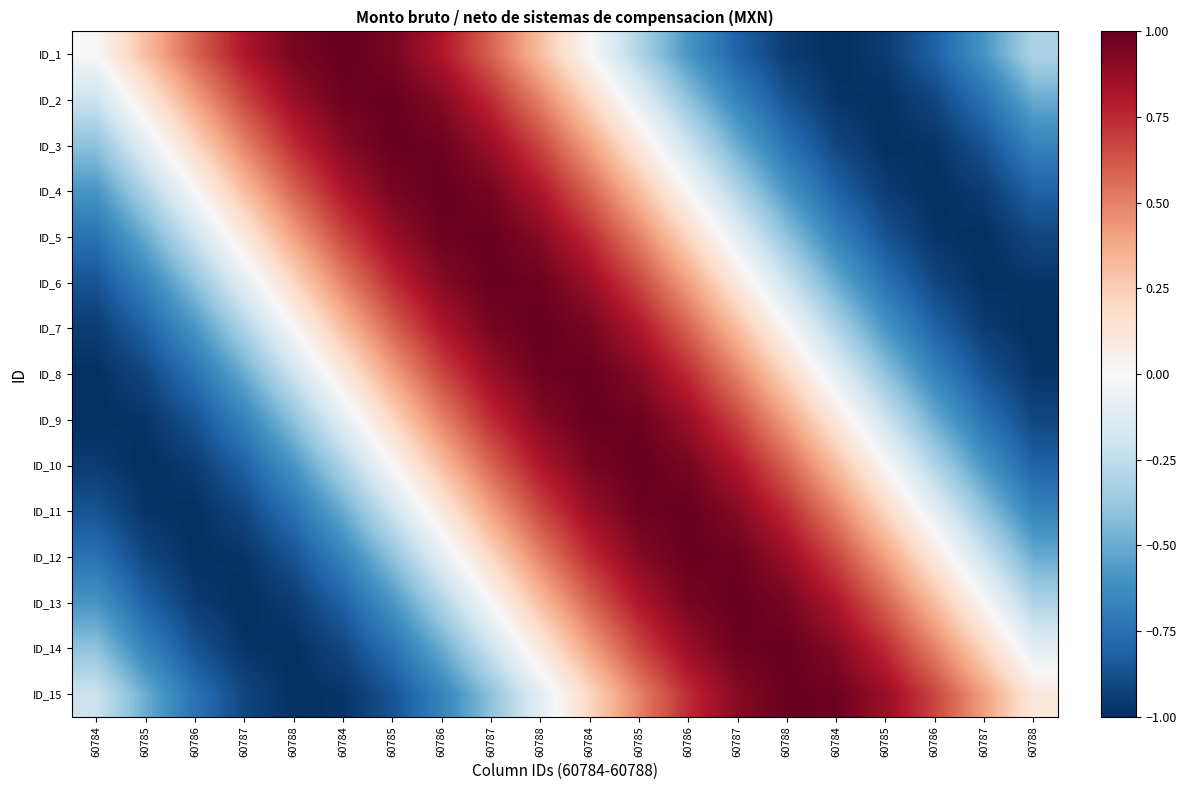

What is the total value across all series at 60784?

-9.5